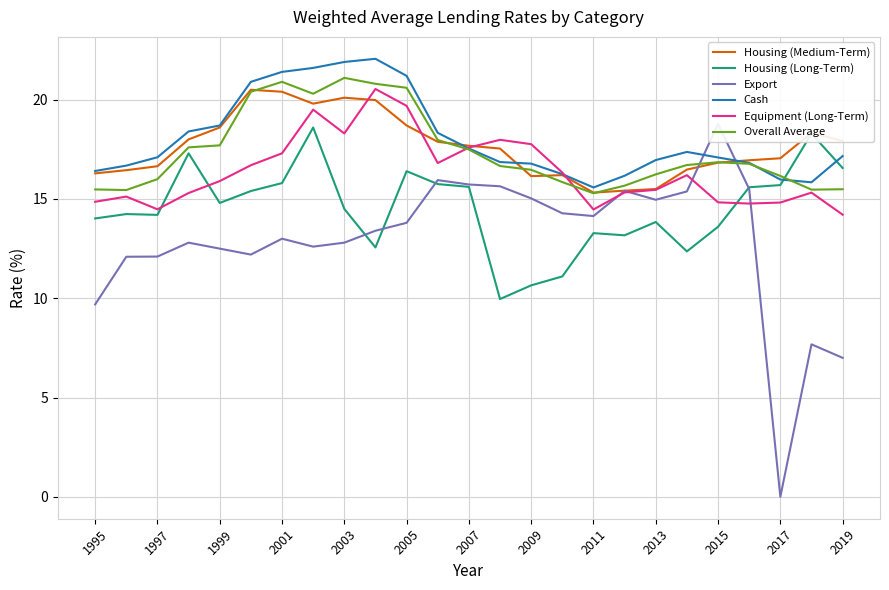

What is the sum of all Housing (Medium-Term) values?

440.7